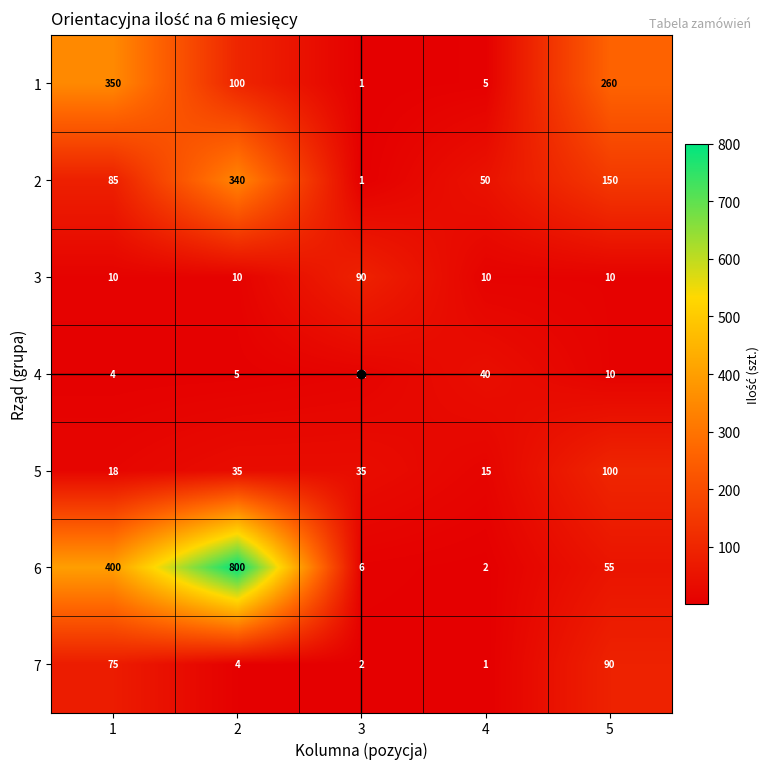

Rank the categories by 1 value from lowest to highest.

3, 4, 2, 5, 1